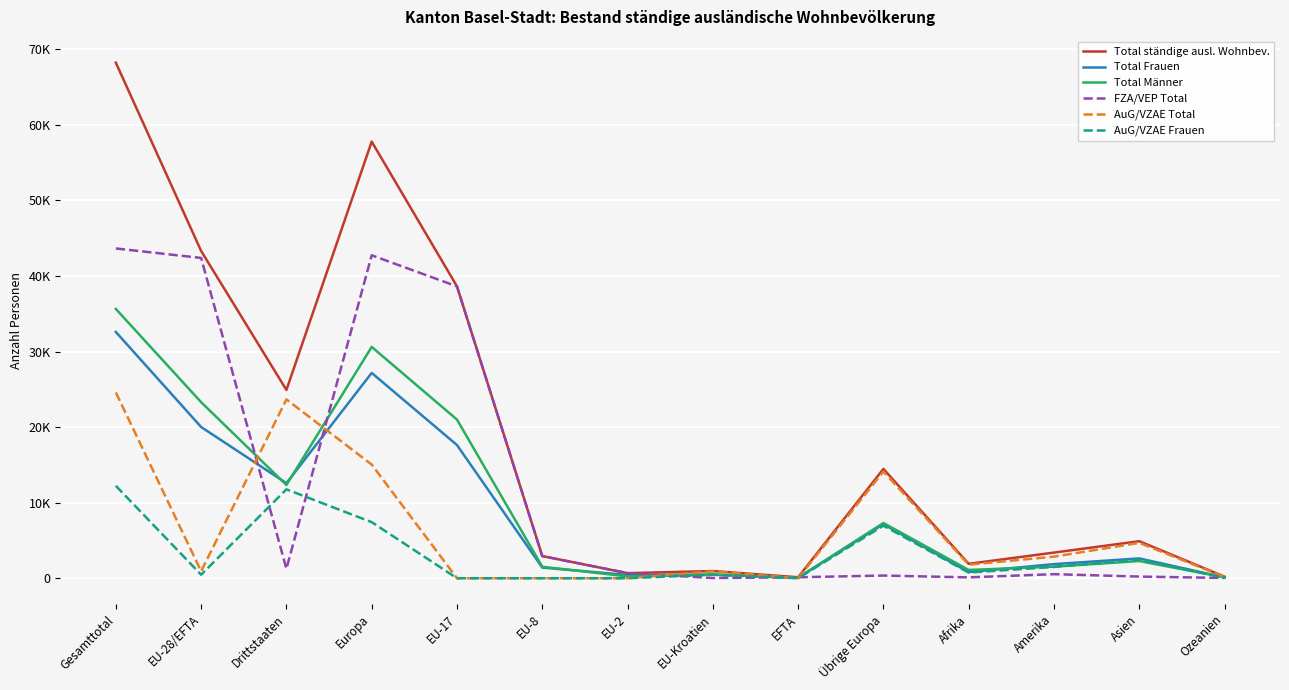

What is the average value of the Total ständige ausl. Wohnbev. series?

18749